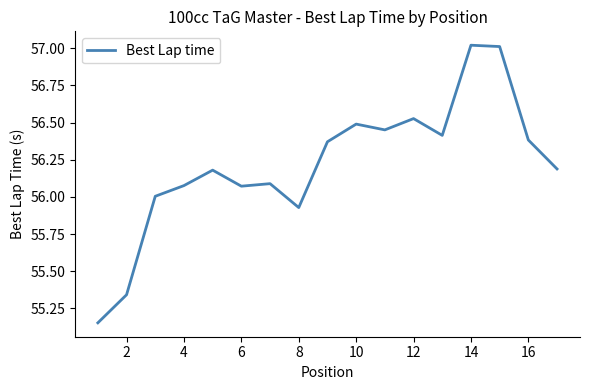

How many series are shown in this chart?

1